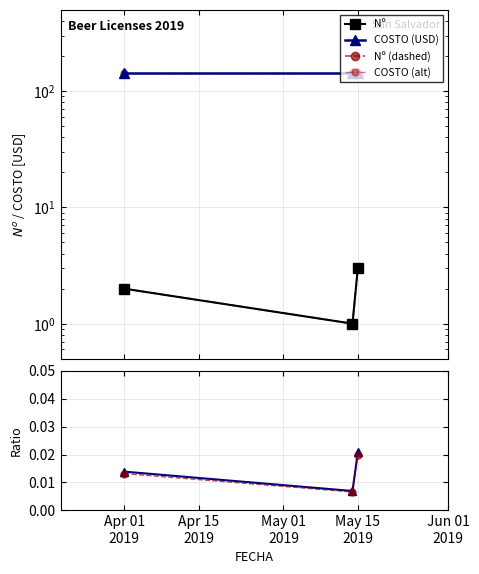

Does the chart display data point markers on the line(s)?

Yes